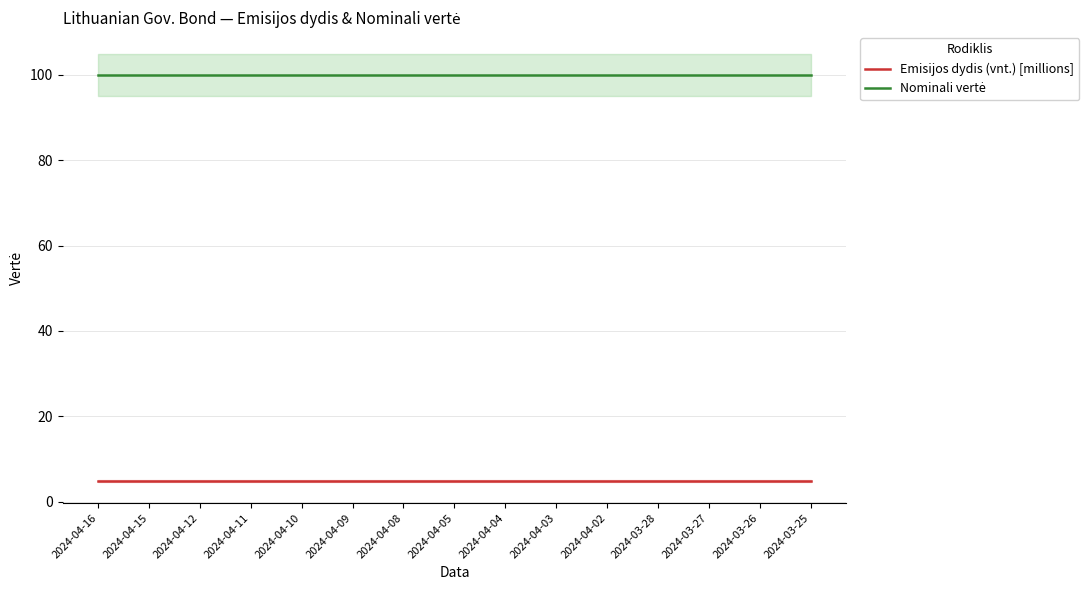

True or false: Emisijos dydis (vnt.) [millions] and Nominali vertė intersect in this chart.

False